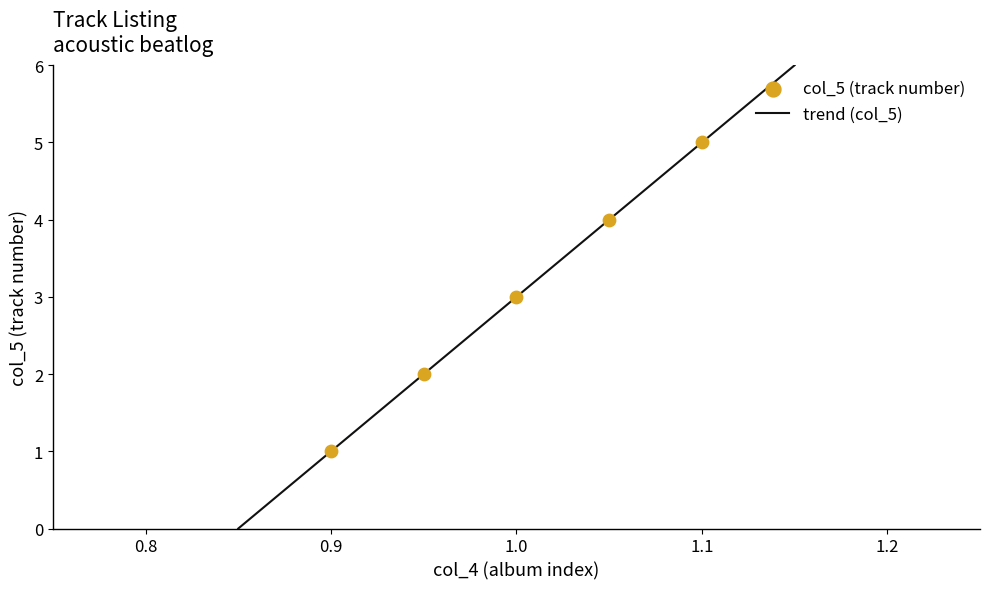

What is the highest value of the trend (col_5) series?

6.0